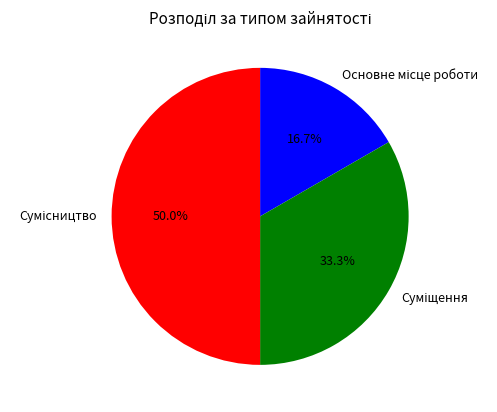

How many slices are in this pie chart?

3